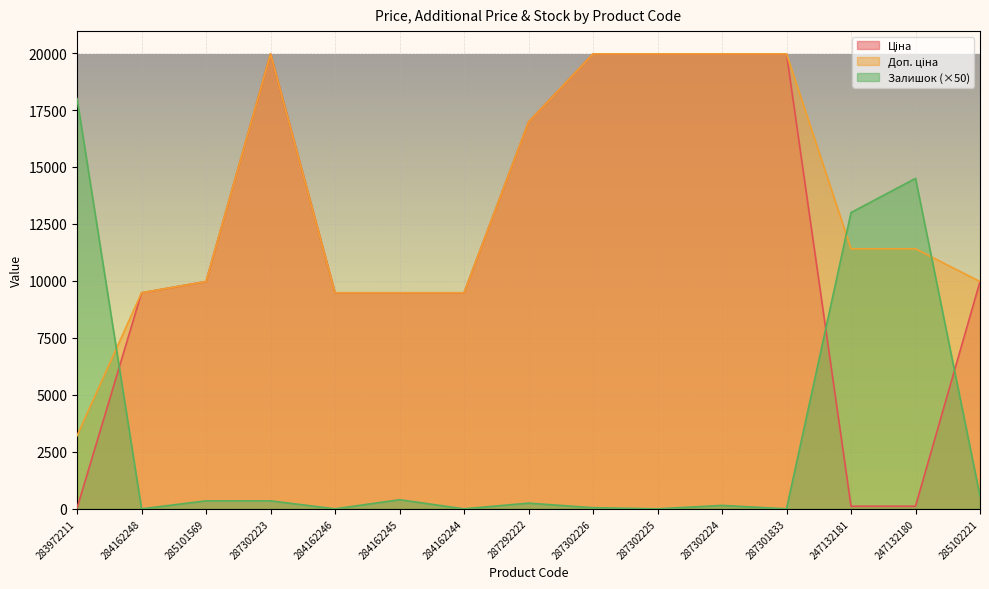

At how many categories does at least one series exceed 7209?

15